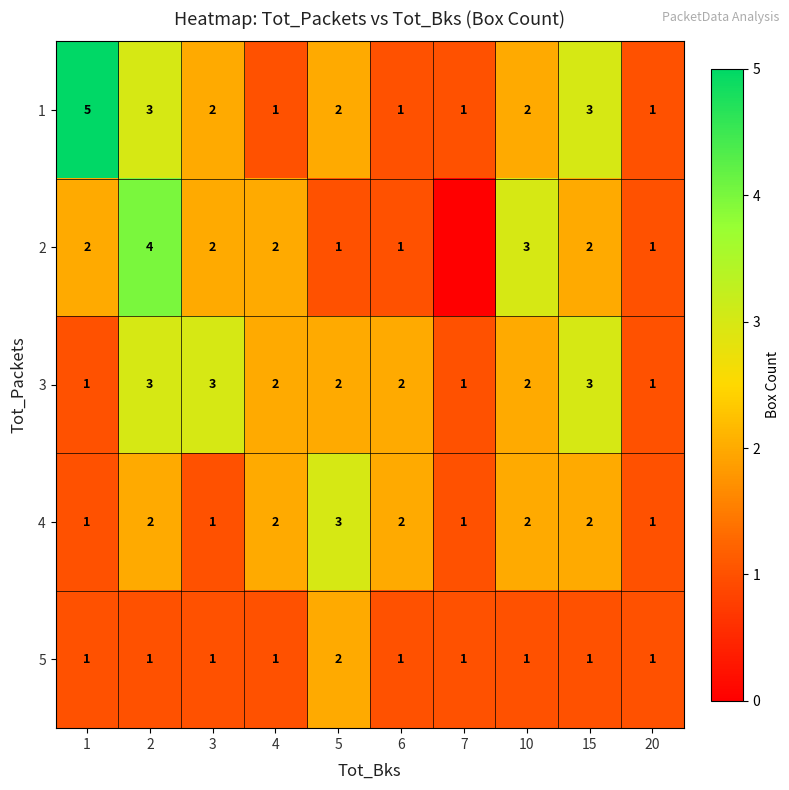

What value does the 1 series have at 2?

3